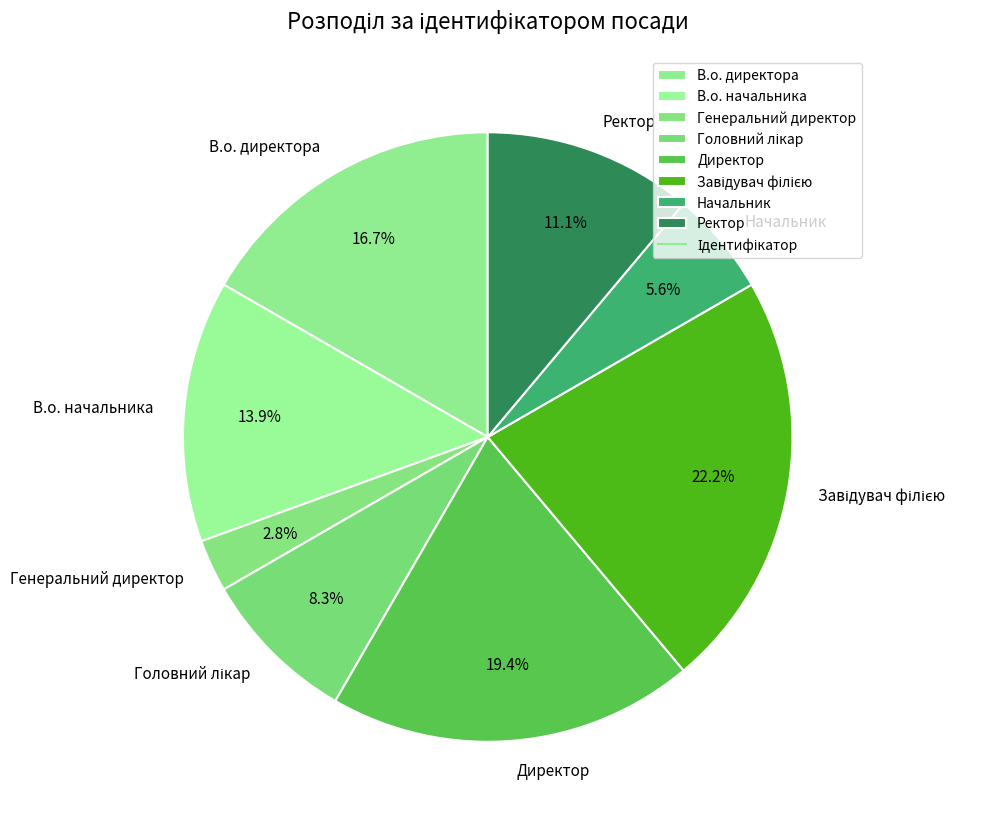

What percentage is NOT represented by Генеральний директор?

97.2%